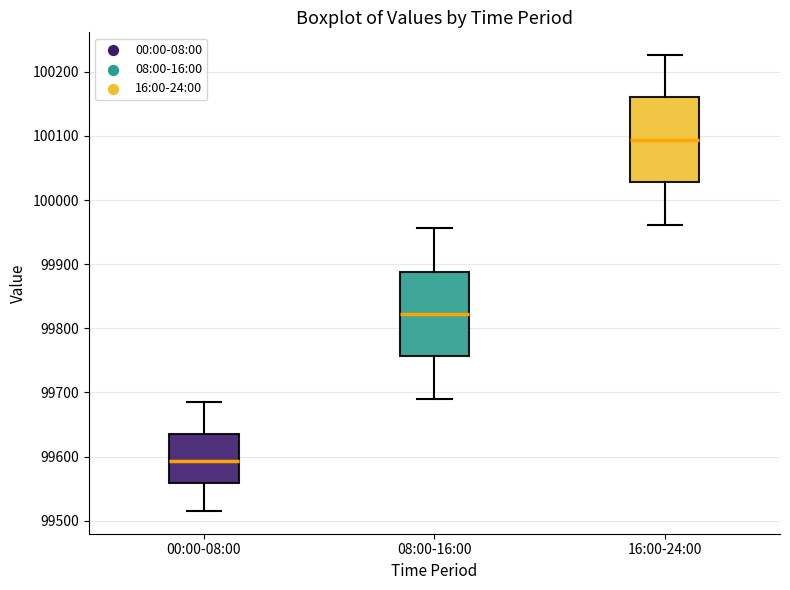

Reading left to right, transcribe this box plot: for each box, give where its median line is, the range the box spans, and where its two whiskers end, as read against the y-axis. The values are not printed on the chart, so give them approximately, as read against the axis.

00:00-08:00: median 99590, box 99560 to 99640, whiskers 99520 to 99690
08:00-16:00: median 99820, box 99760 to 99890, whiskers 99690 to 99960
16:00-24:00: median 100090, box 100030 to 100160, whiskers 99960 to 100230